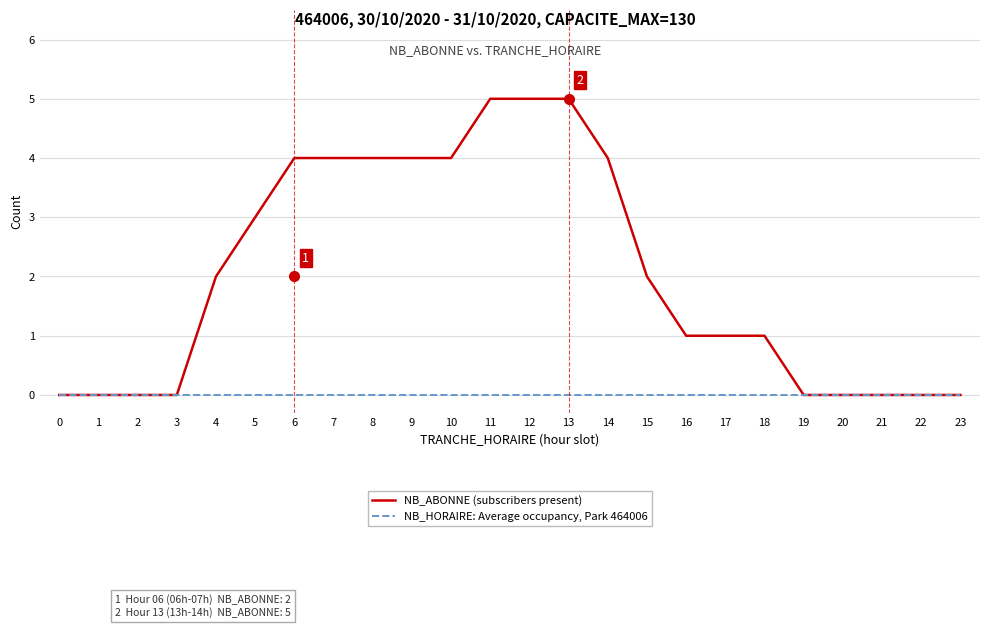

Reading left to right, list all the values displayed in this chart.

NB_ABONNE (subscribers present): 0=0	1=0	2=0	3=0	4=2	5=3	6=4	7=4	8=4	9=4	10=4	11=5	12=5	13=5	14=4	15=2	16=1	17=1	18=1	19=0	20=0	21=0	22=0	23=0
NB_HORAIRE: Average occupancy, Park 464006: 0=0	1=0	2=0	3=0	4=0	5=0	6=0	7=0	8=0	9=0	10=0	11=0	12=0	13=0	14=0	15=0	16=0	17=0	18=0	19=0	20=0	21=0	22=0	23=0